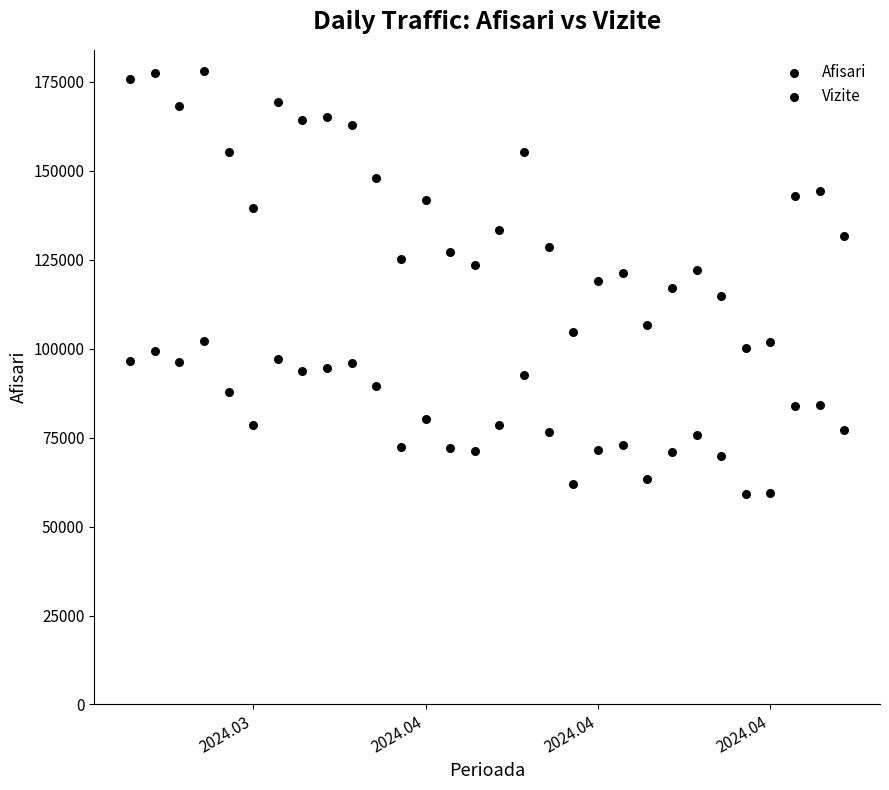

Count the number of points in this scatter plot.

60